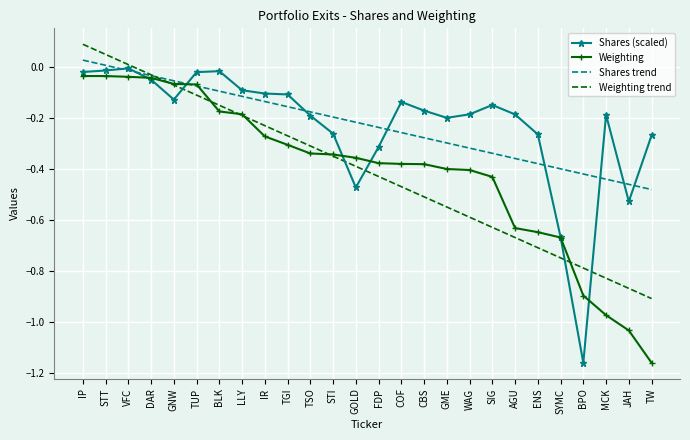

At which label does Shares trend reach its minimum?

TW